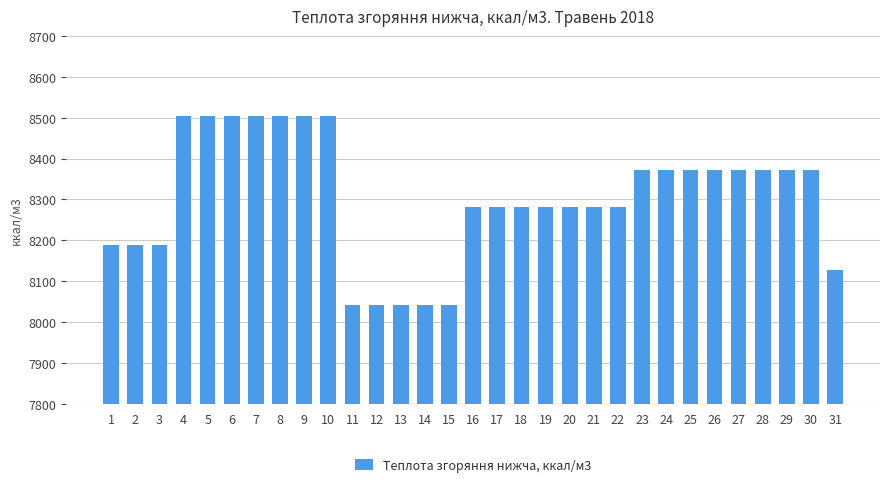

What is the value of the 22nd bar from the left?

8281.4